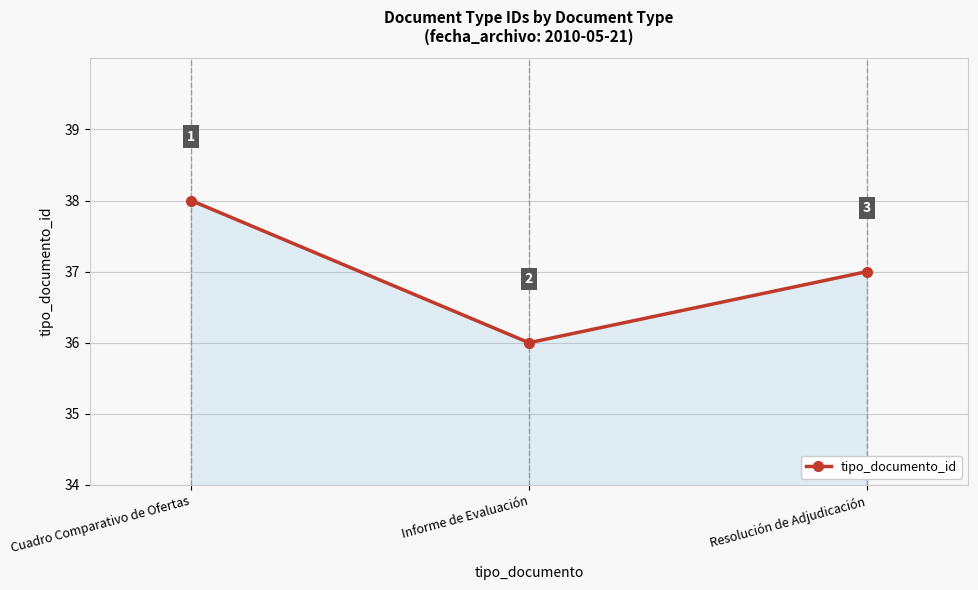

Reading left to right, list all the values displayed in this chart.

Cuadro Comparativo de Ofertas=38	Informe de Evaluación=36	Resolución de Adjudicación=37